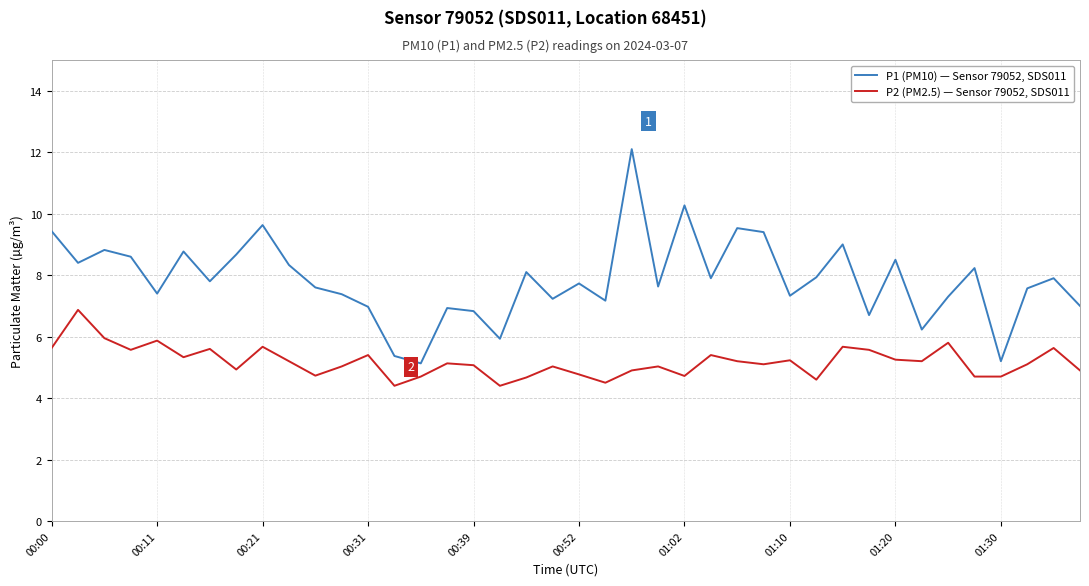

What is the difference between the maximum and minimum values in the P2 (PM2.5) — Sensor 79052, SDS011 series?

2.5